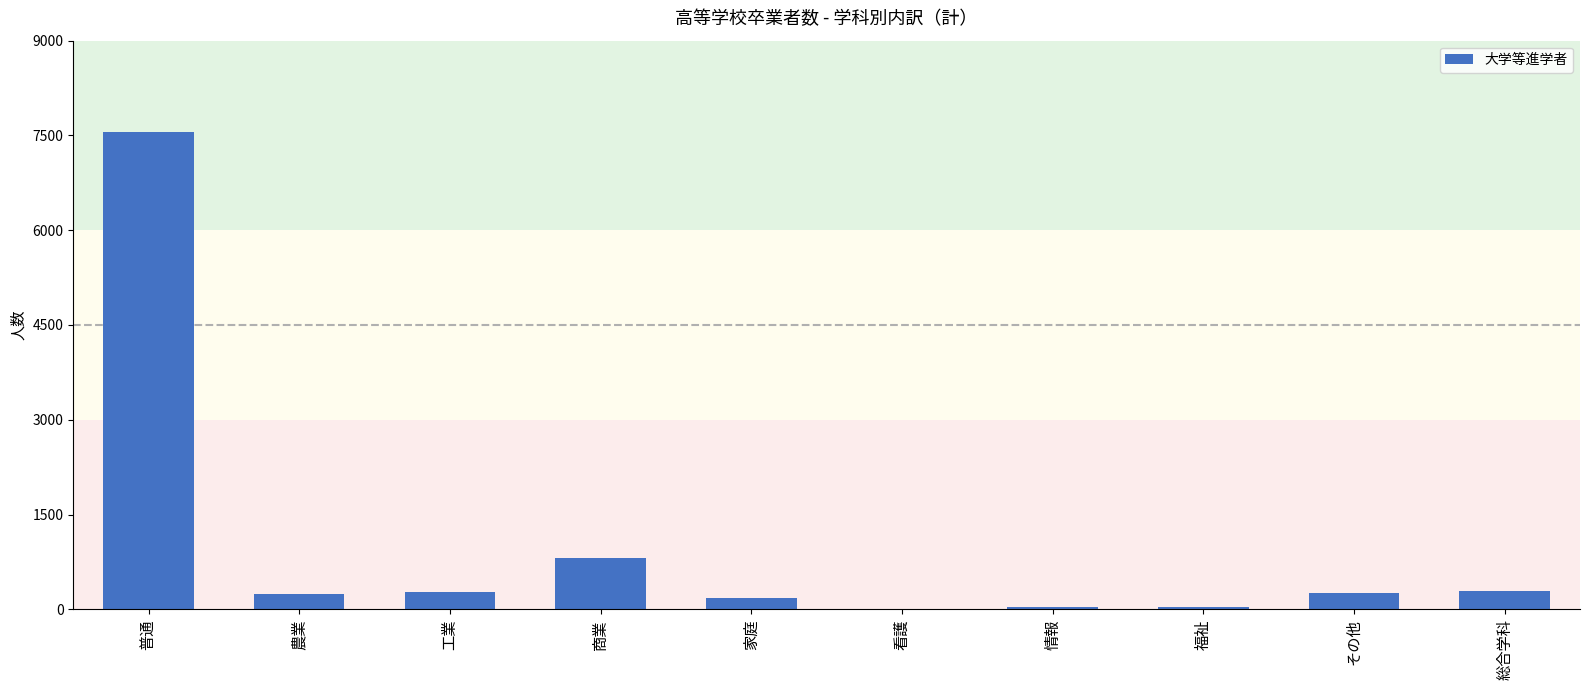

How many data points does each series have?

10